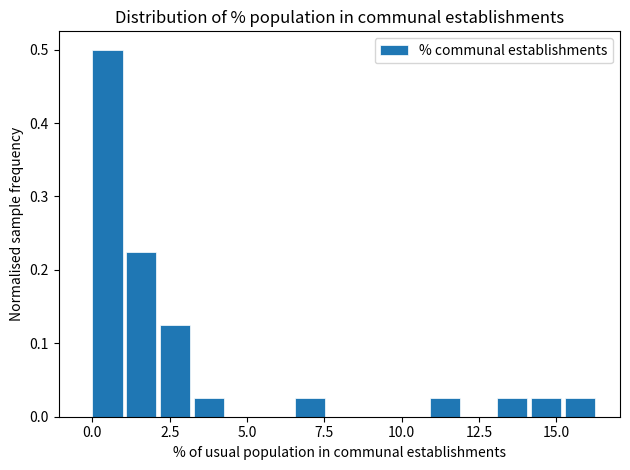

Read against the x-axis, roughly where is the centre of the tallest bar?

0.5